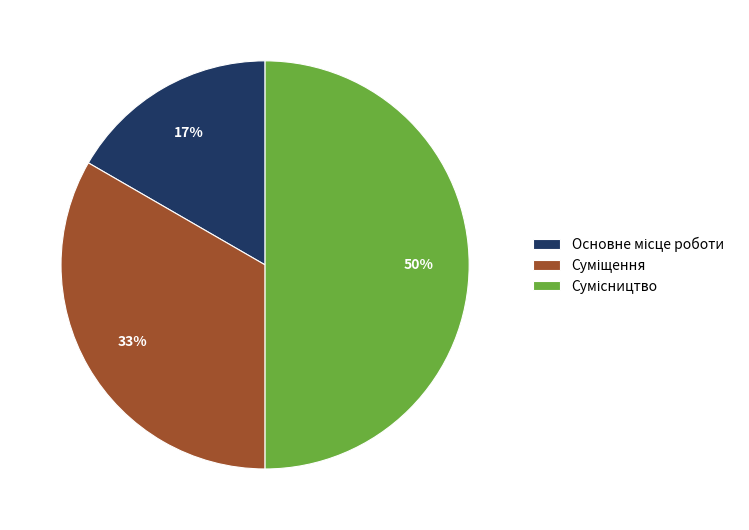

Count the number of slices in the pie.

3